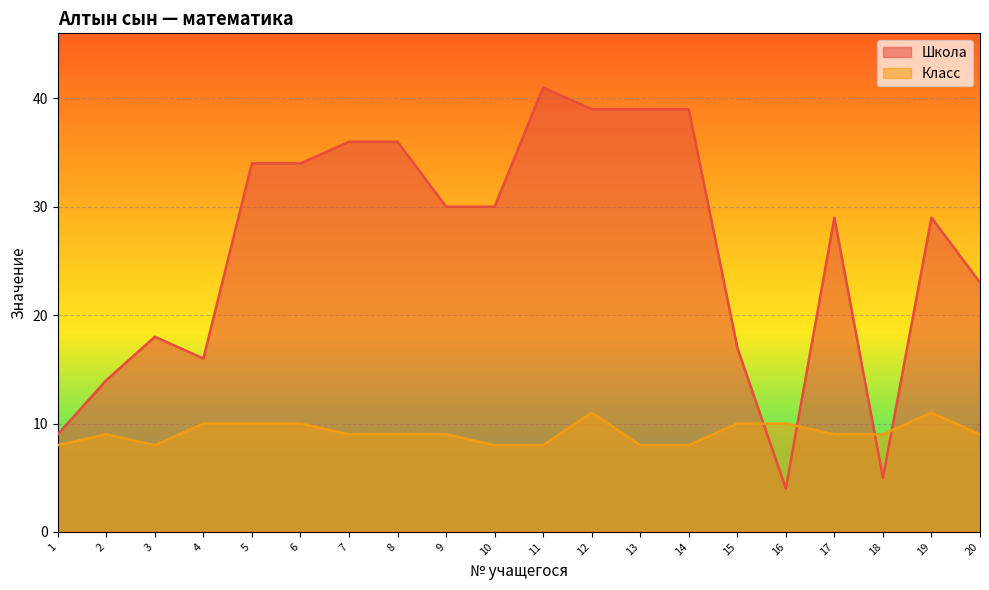

At which category does the chart reach its minimum across all series?

16